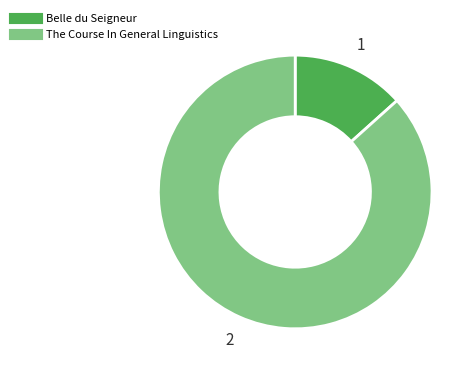

What is the ratio of the value at The Course In General Linguistics to the value at Belle du Seigneur?

6.5